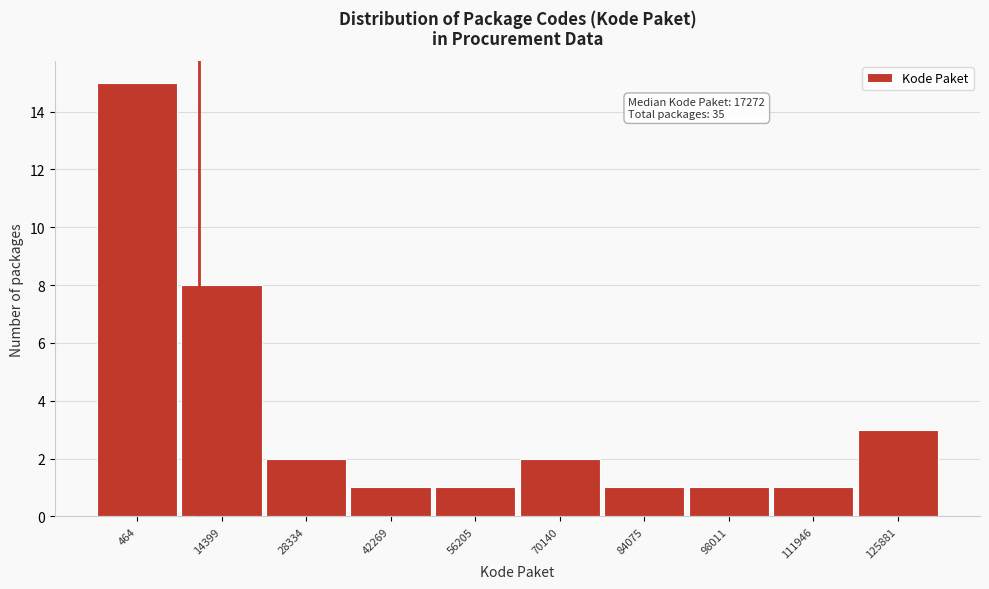

Reading left to right, transcribe all the data shown in this chart.

464=15	14399=8	28334=2	42269=1	56205=1	70140=2	84075=1	98011=1	111946=1	125881=3